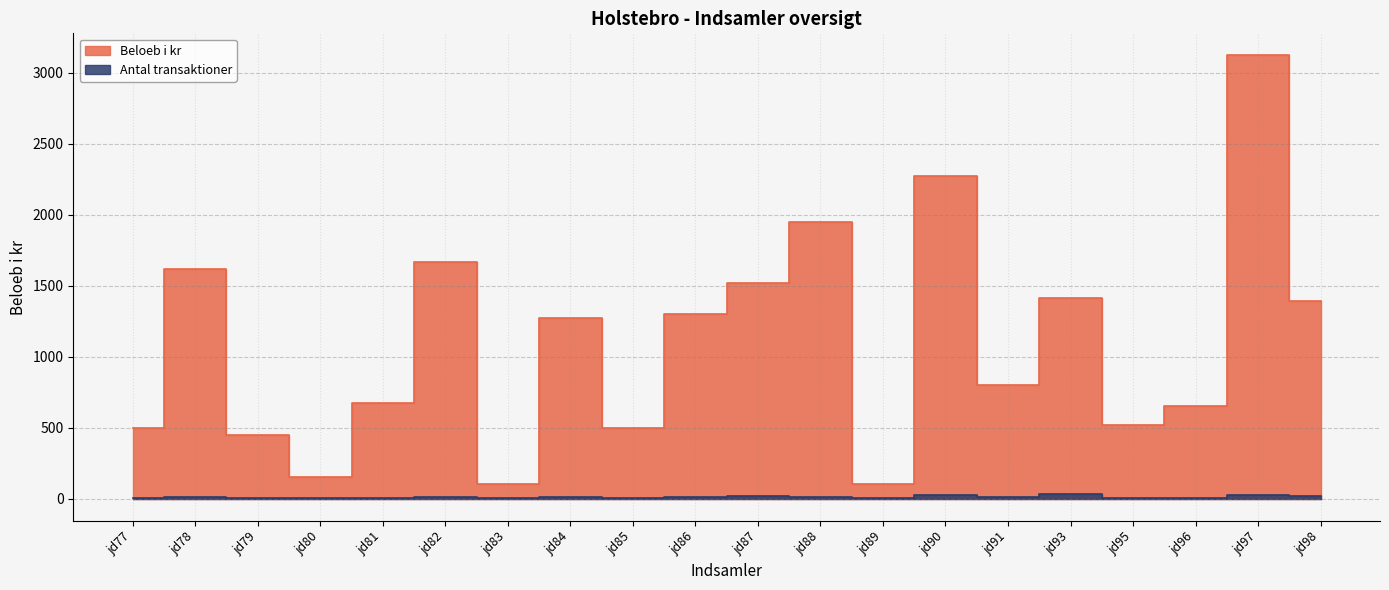

List the labels in order of Beloeb i kr value, largest first.

jd97, jd90, jd88, jd82, jd78, jd87, jd93, jd98, jd86, jd84, jd91, jd81, jd96, jd95, jd77, jd85, jd79, jd80, jd83, jd89